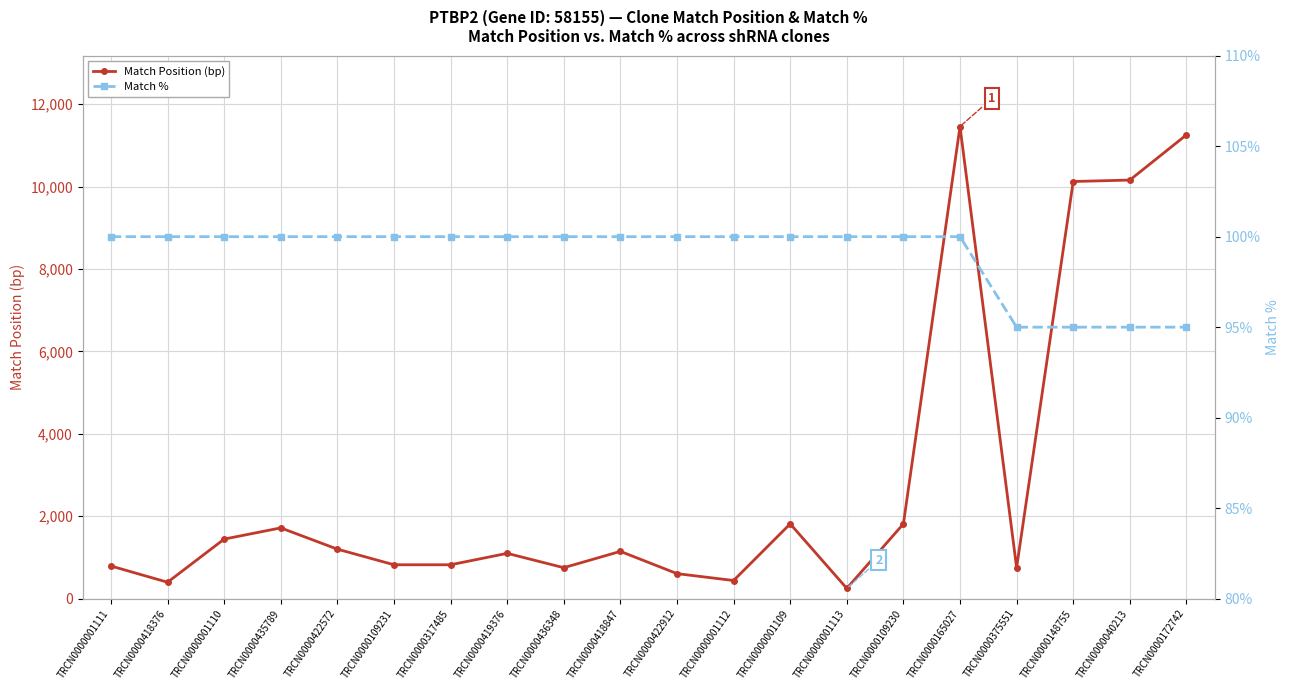

True or false: Match Position (bp) and Match % intersect in this chart.

False